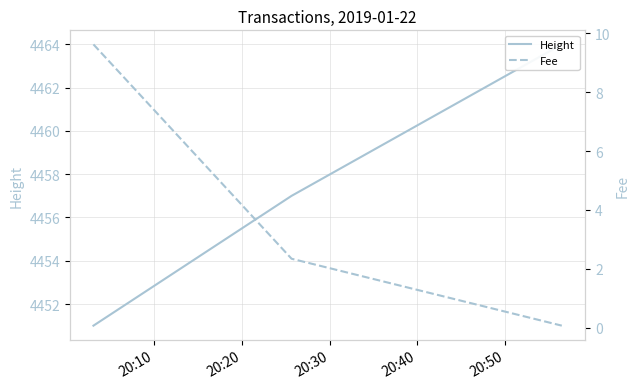

Rank the series by their maximum value, from highest to lowest.

Height, Fee